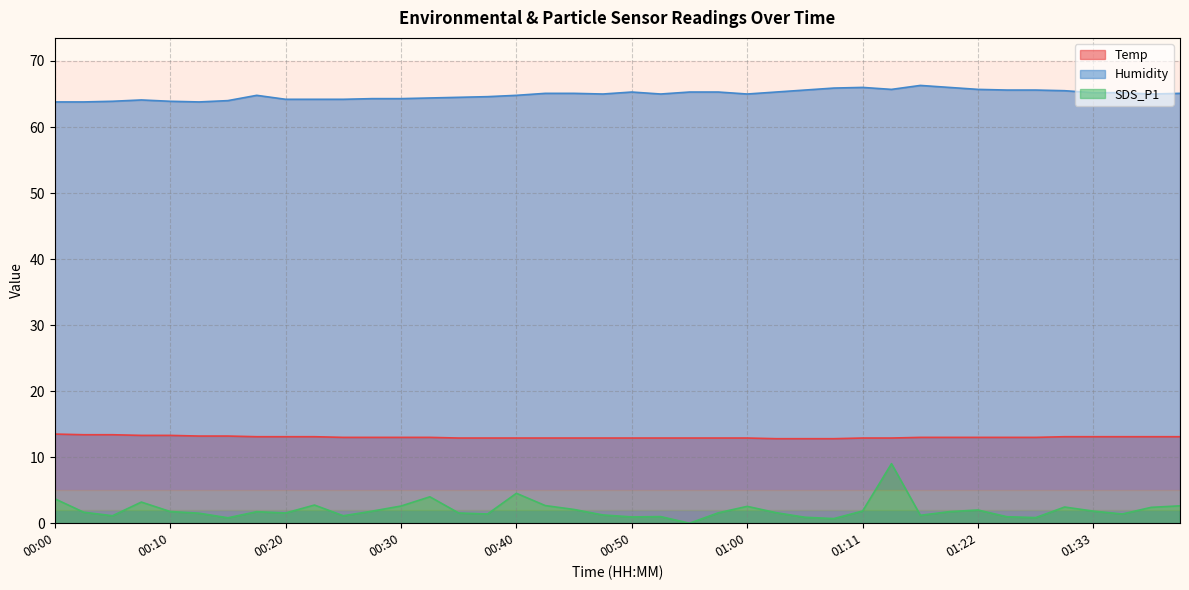

Reading left to right, extract all data points from this chart.

Temp: 00:00=13.5	00:03=13.4	00:06=13.4	00:08=13.3	00:10=13.3	00:13=13.2	00:15=13.2	00:18=13.1	00:20=13.1	00:23=13.1	00:25=13.0	00:28=13.0	00:30=13.0	00:32=13.0	00:35=12.9	00:37=12.9	00:40=12.9	00:42=12.9	00:45=12.9	00:47=12.9	00:50=12.9	00:53=12.9	00:55=12.9	00:58=12.9	01:00=12.9	01:02=12.8	01:05=12.8	01:08=12.8	01:11=12.9	01:13=12.9	01:16=13.0	01:19=13.0	01:22=13.0	01:25=13.0	01:28=13.0	01:30=13.1	01:33=13.1	01:36=13.1	01:39=13.1	01:41=13.1
Humidity: 00:00=63.8	00:03=63.8	00:06=63.9	00:08=64.1	00:10=63.9	00:13=63.8	00:15=64.0	00:18=64.8	00:20=64.2	00:23=64.2	00:25=64.2	00:28=64.3	00:30=64.3	00:32=64.4	00:35=64.5	00:37=64.6	00:40=64.8	00:42=65.1	00:45=65.1	00:47=65.0	00:50=65.3	00:53=65.0	00:55=65.3	00:58=65.3	01:00=65.0	01:02=65.3	01:05=65.6	01:08=65.9	01:11=66.0	01:13=65.7	01:16=66.3	01:19=66.0	01:22=65.7	01:25=65.6	01:28=65.6	01:30=65.5	01:33=65.2	01:36=65.2	01:39=65.0	01:41=65.1
SDS_P1: 00:00=3.7	00:03=1.7	00:06=1.1	00:08=3.2	00:10=1.8	00:13=1.5	00:15=0.8	00:18=1.8	00:20=1.6	00:23=2.8	00:25=1.1	00:28=1.8	00:30=2.6	00:32=4.0	00:35=1.6	00:37=1.4	00:40=4.5	00:42=2.7	00:45=2.1	00:47=1.2	00:50=0.9	00:53=1.0	00:55=0.0	00:58=1.6	01:00=2.5	01:02=1.6	01:05=0.9	01:08=0.7	01:11=1.9	01:13=9.0	01:16=1.2	01:19=1.8	01:22=2.0	01:25=1.0	01:28=0.8	01:30=2.5	01:33=1.8	01:36=1.4	01:39=2.4	01:41=2.6